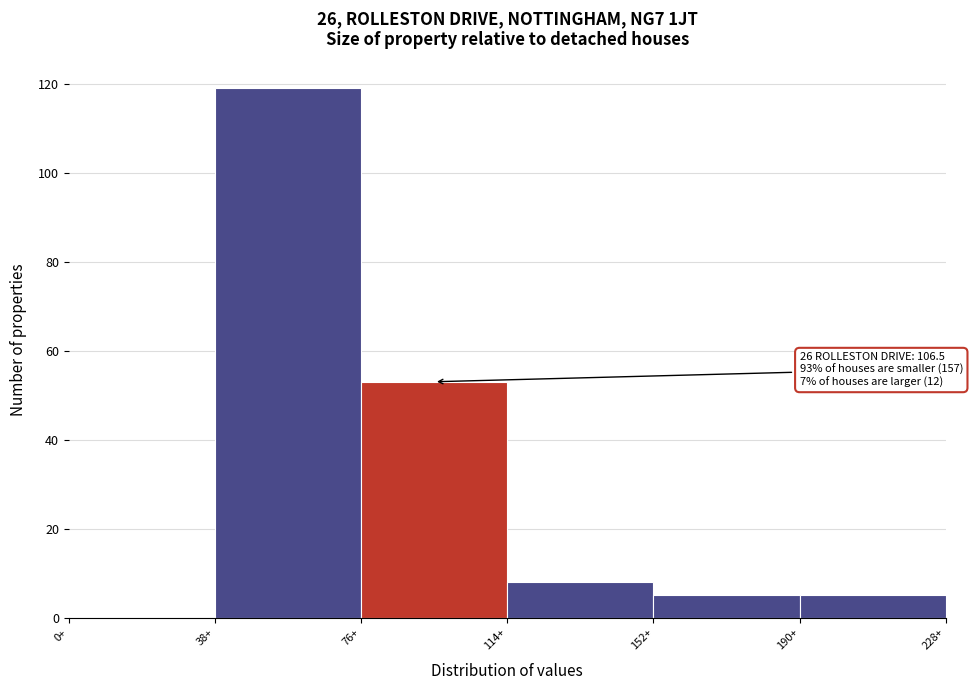

Over which range of the x-axis is the bar tallest?

38 to 76